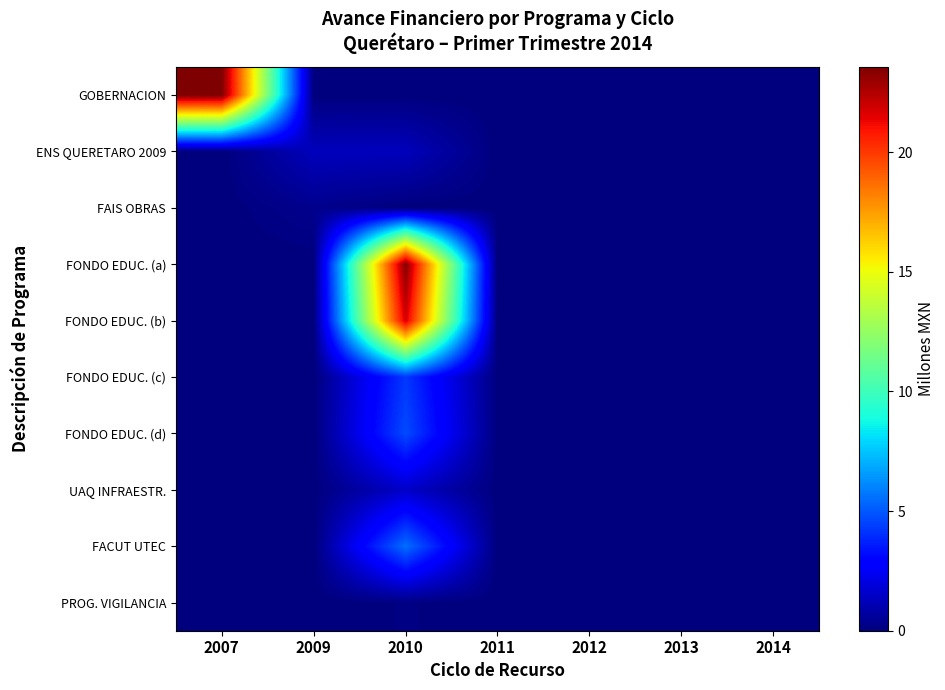

Rank the series by their maximum value, from lowest to highest.

PROG. VIGILANCIA, FAIS OBRAS, ENS QUERETARO 2009, UAQ INFRAESTR., FONDO EDUC. (c), FONDO EDUC. (d), FACUT UTEC, FONDO EDUC. (b), FONDO EDUC. (a), GOBERNACION